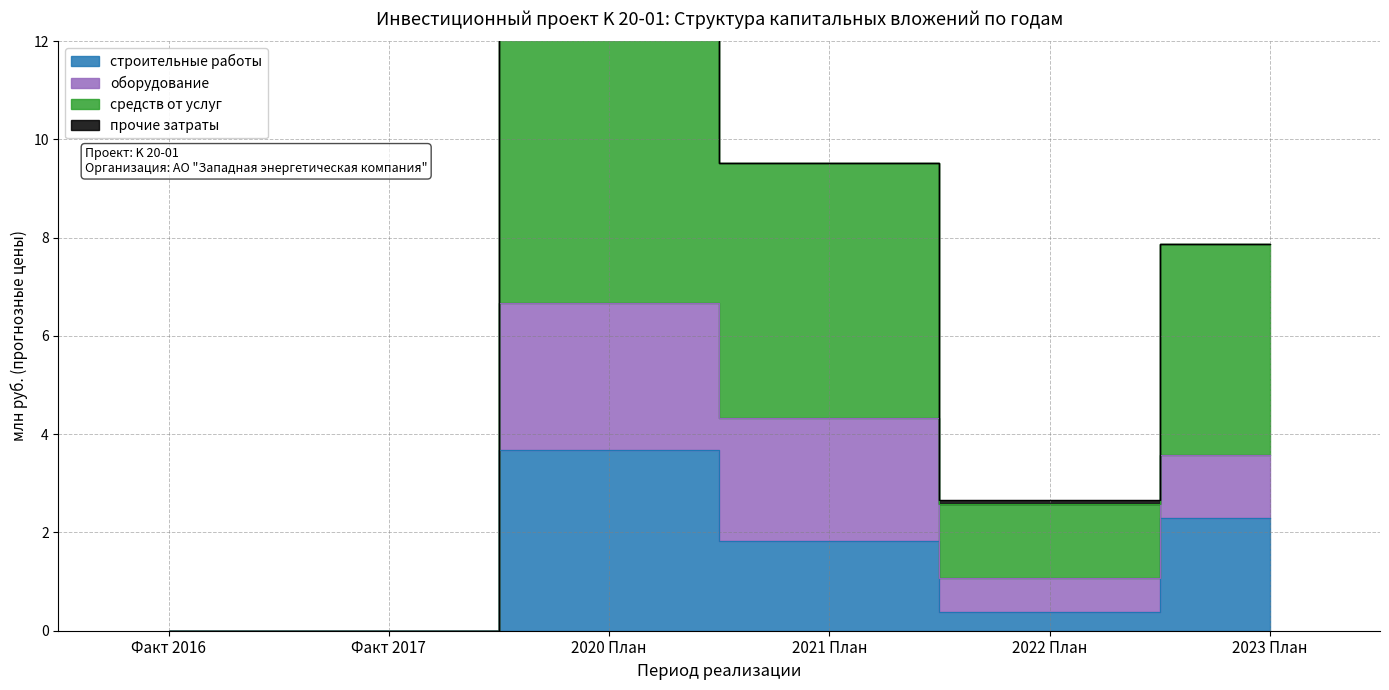

At which category is the sum across all series the highest?

2020 План